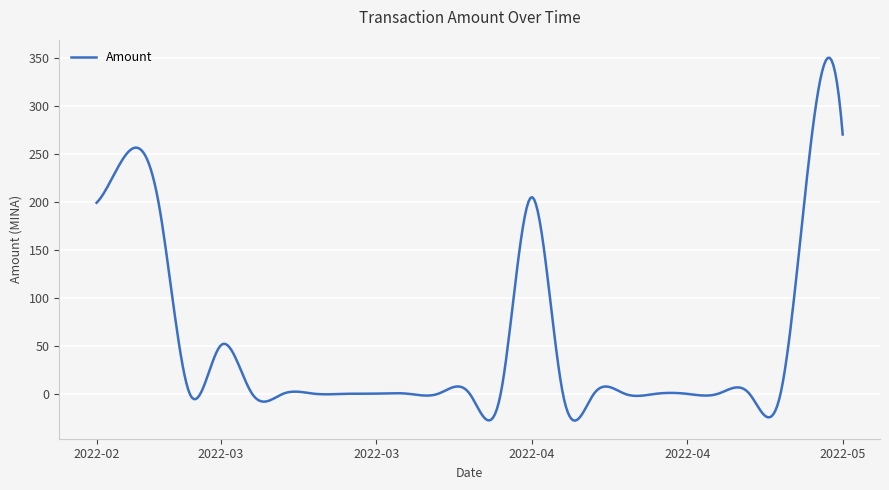

Does the chart display data point markers on the line(s)?

No